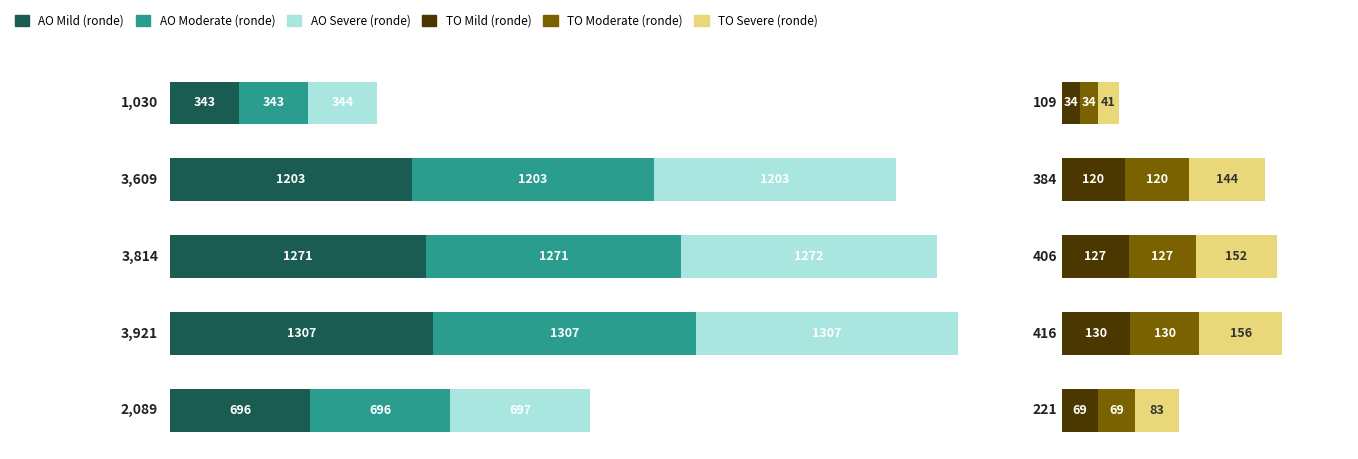

How many bars are there in each group?

6